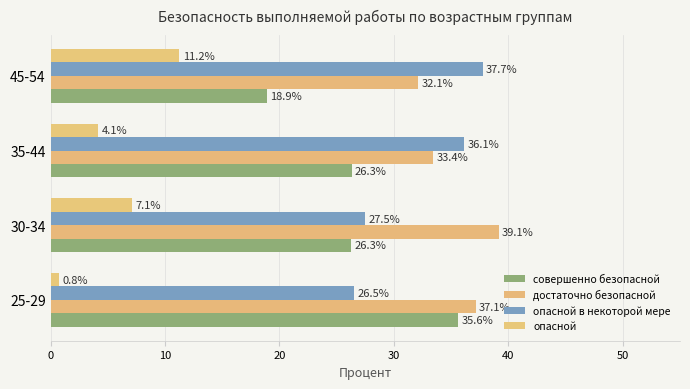

Reading right to left, transcribe all the data shown in this chart.

совершенно безопасной: 30=18.9	20=26.3	10=26.3	0=35.6
достаточно безопасной: 30=32.1	20=33.4	10=39.1	0=37.1
опасной в некоторой мере: 30=37.7	20=36.1	10=27.5	0=26.5
опасной: 30=11.2	20=4.1	10=7.1	0=0.8